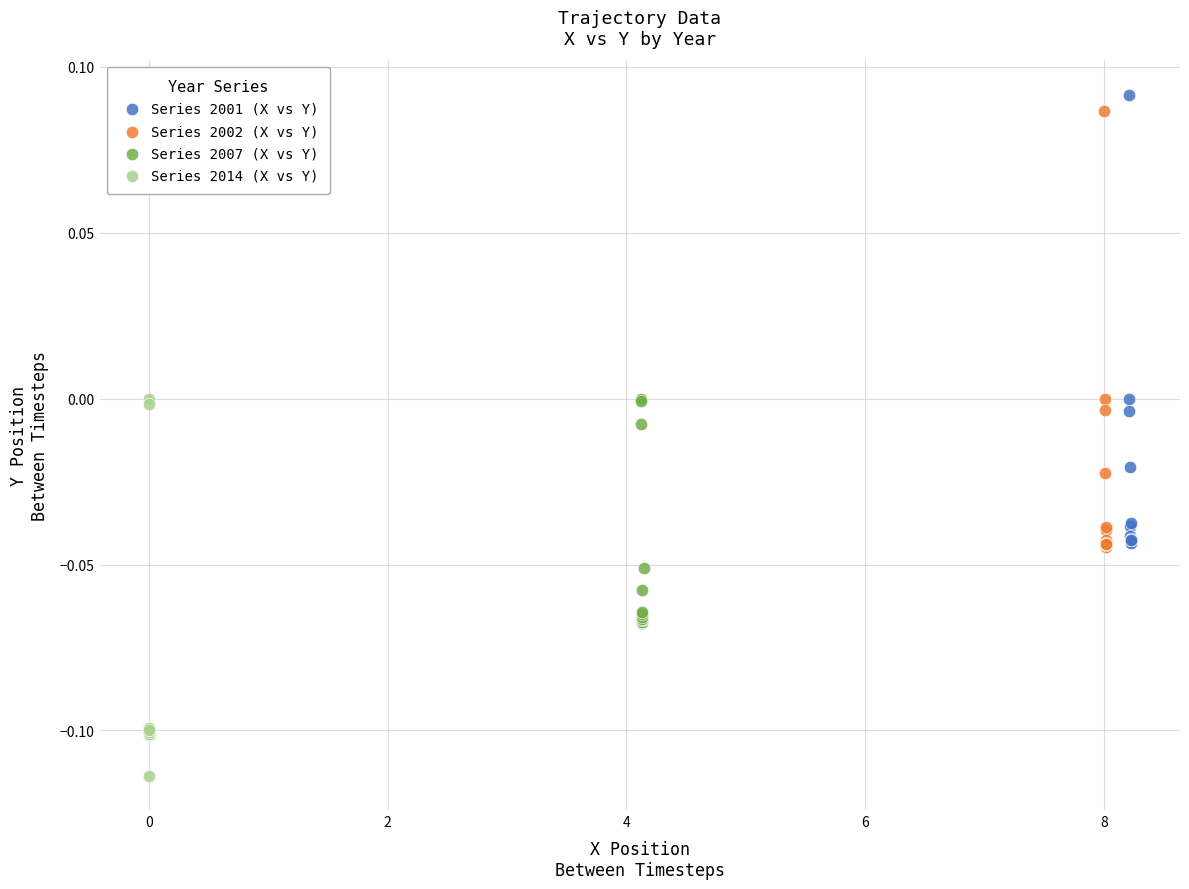

Which series has the largest Y range (max minus min)?

Series 2001 (X vs Y)